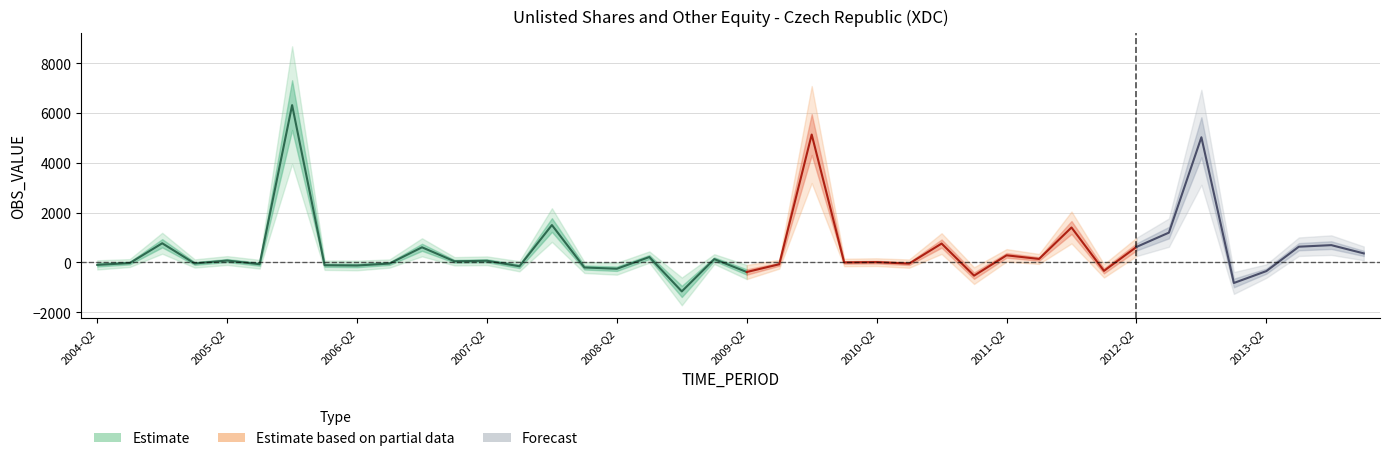

Where is the first local minimum?

2005-Q1